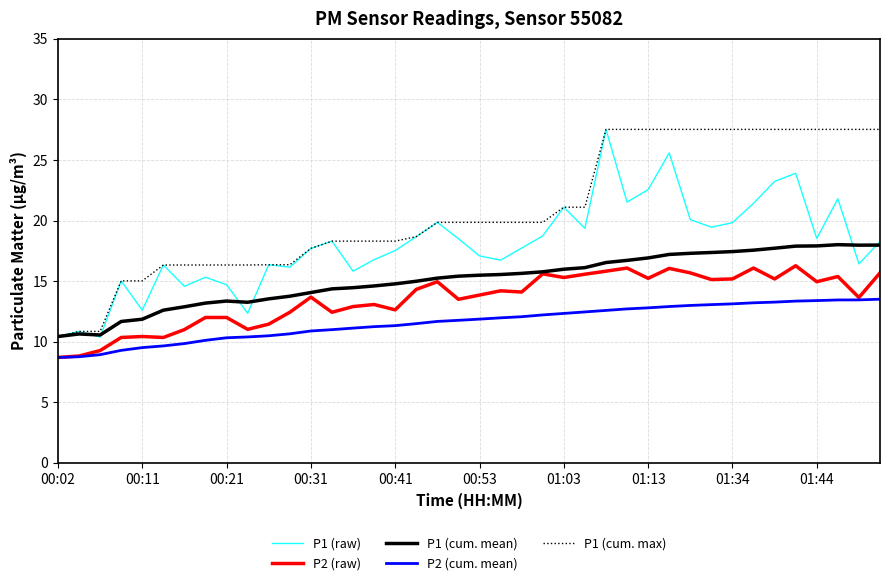

Which series has the largest total across all categories?

P1 (cum. max)